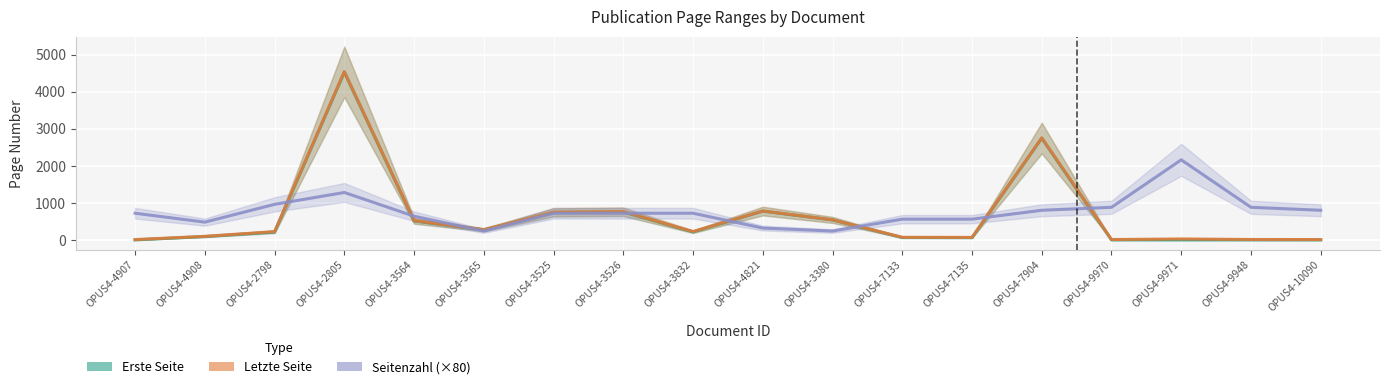

What is the label of the 2nd point from the left?

OPUS4-4908